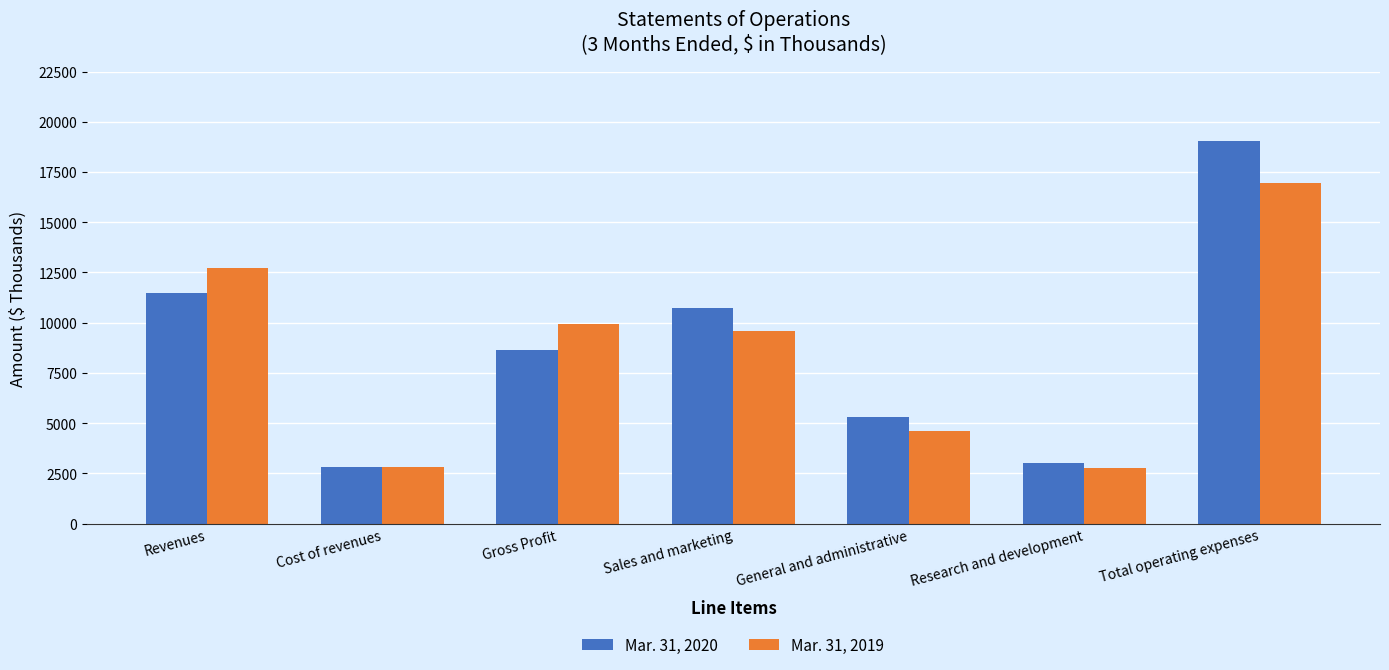

At how many categories does at least one series exceed 17006?

1